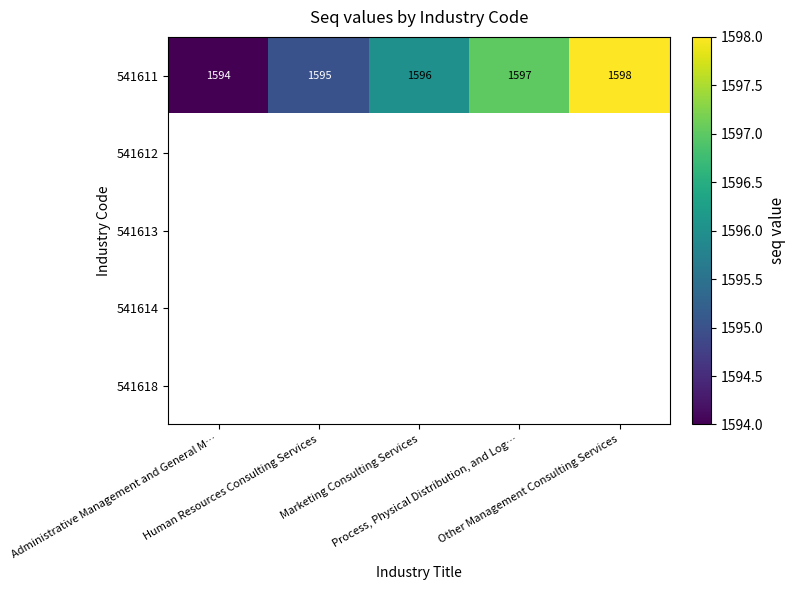

Count the 541611 values in the range 1595 to 1597.

3